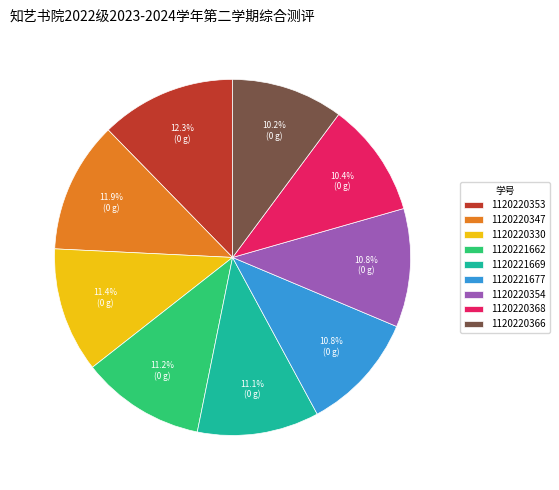

What percentage do 1120220368 and 1120220354 together represent?

21.2%